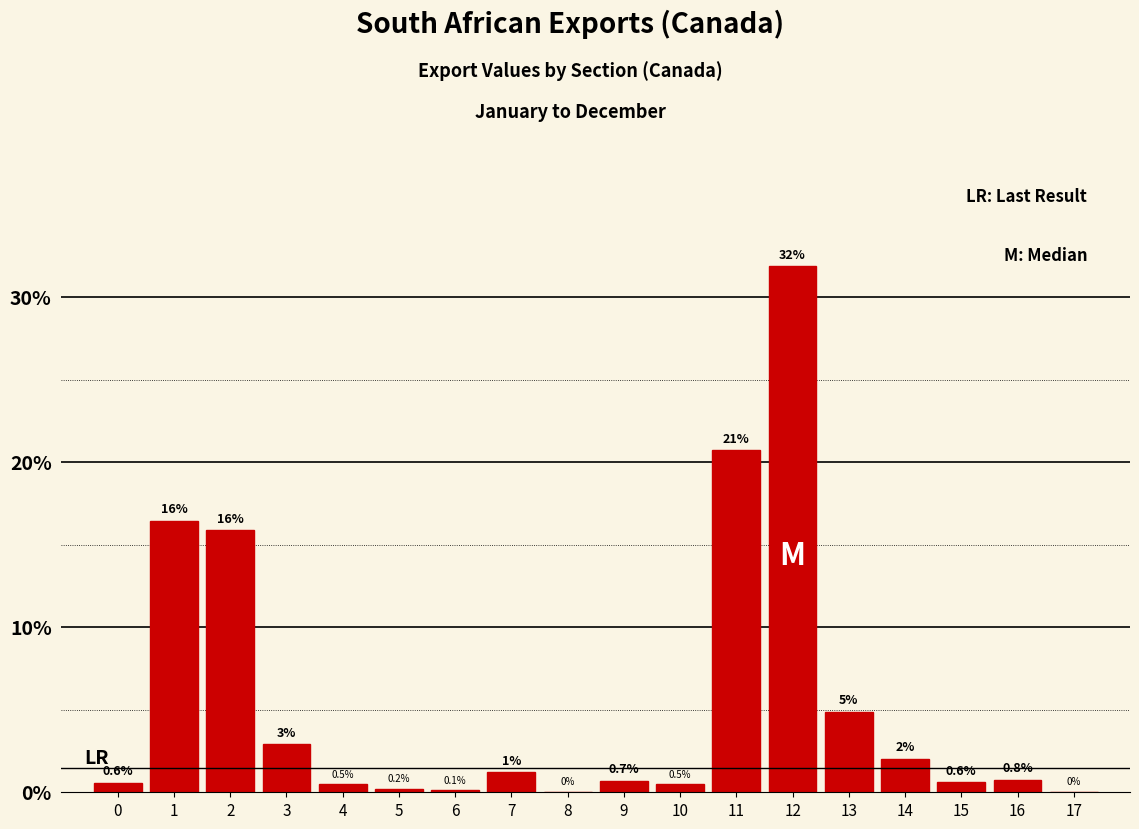

Which has a higher value, 3 or 17?

3